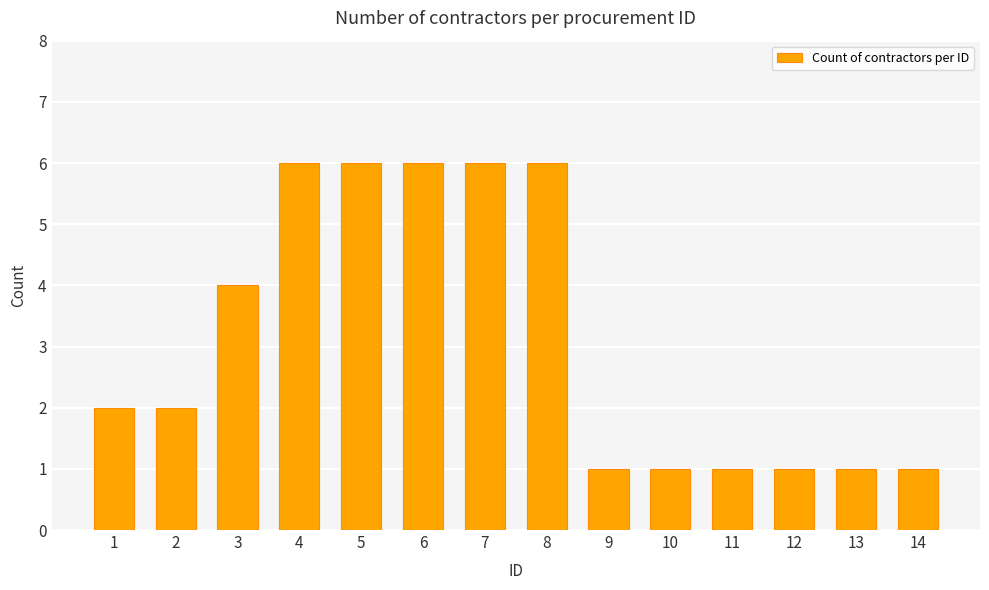

What is the greatest value displayed?

6